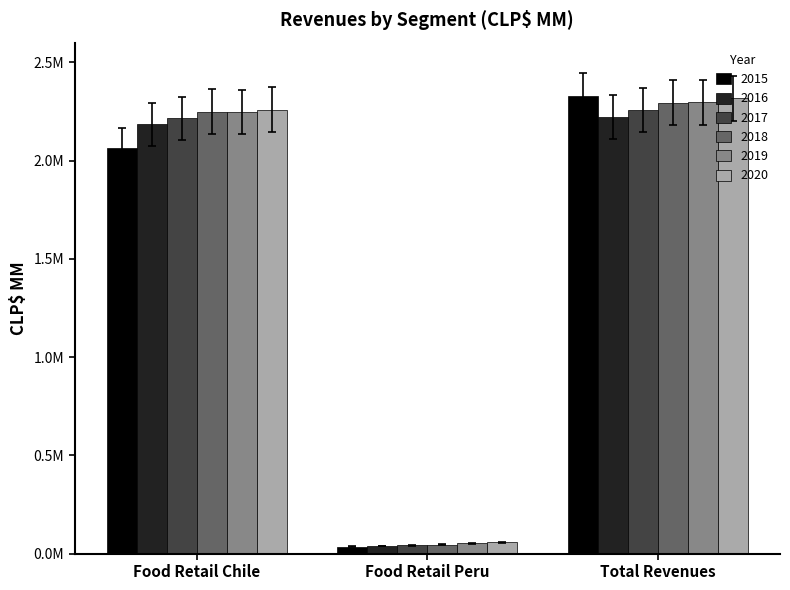

At which label does 2017 reach its minimum?

Food Retail Peru